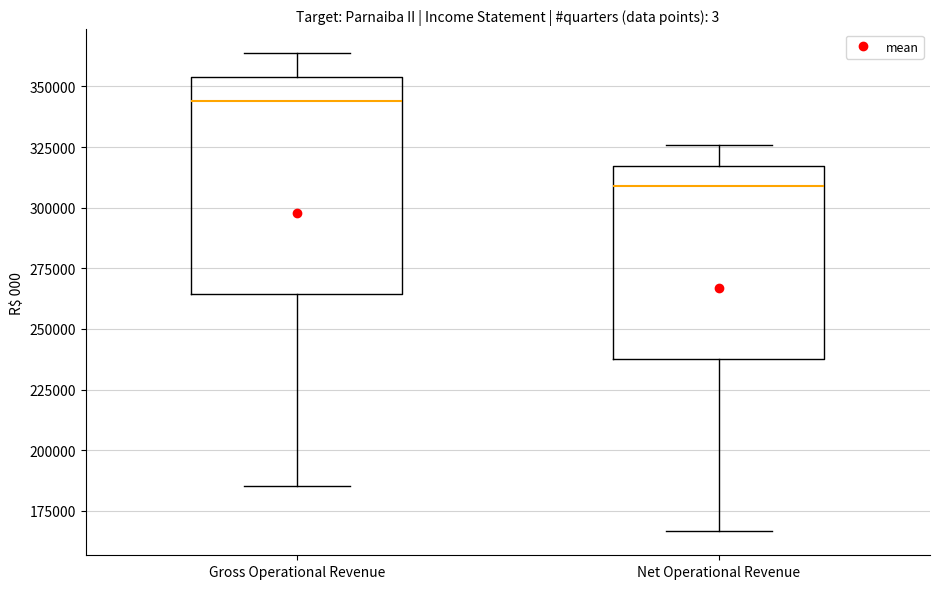

Reading left to right, read every box against the y-axis: the position of its median line, the range the box covers, and the ends of its whiskers. The values are not printed on the chart, so give them approximately, as read against the axis.

Gross Operational Revenue: median 345000, box 265000 to 355000, whiskers 185000 to 365000
Net Operational Revenue: median 310000, box 240000 to 315000, whiskers 165000 to 325000